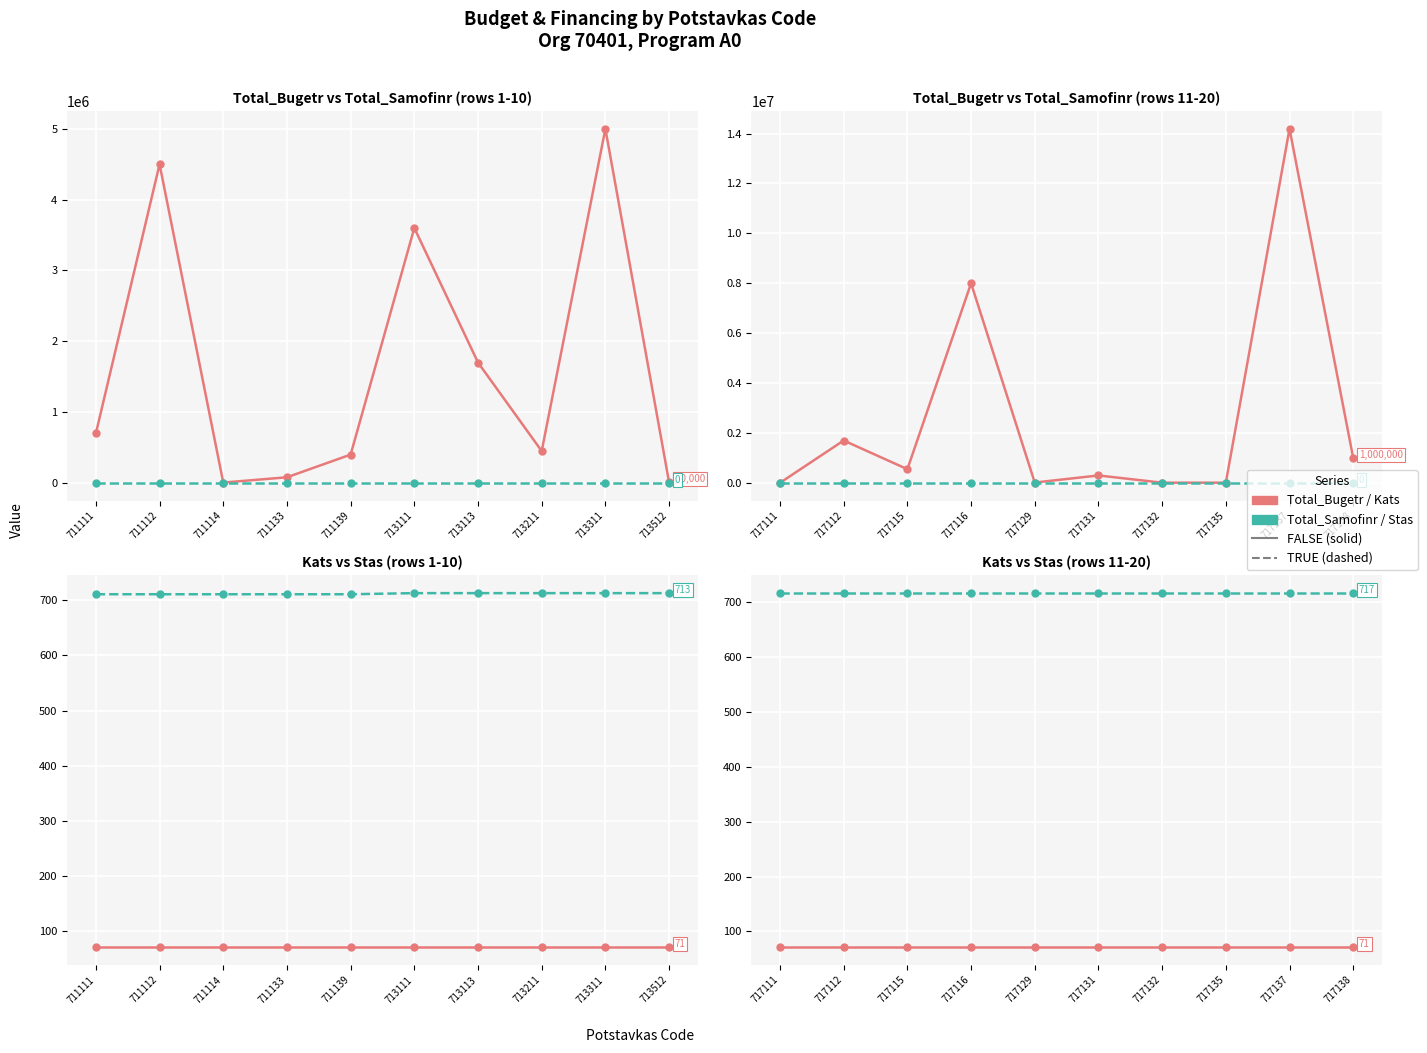

True or false: Total_Bugetr has more than 0 points higher than both neighbors.

True